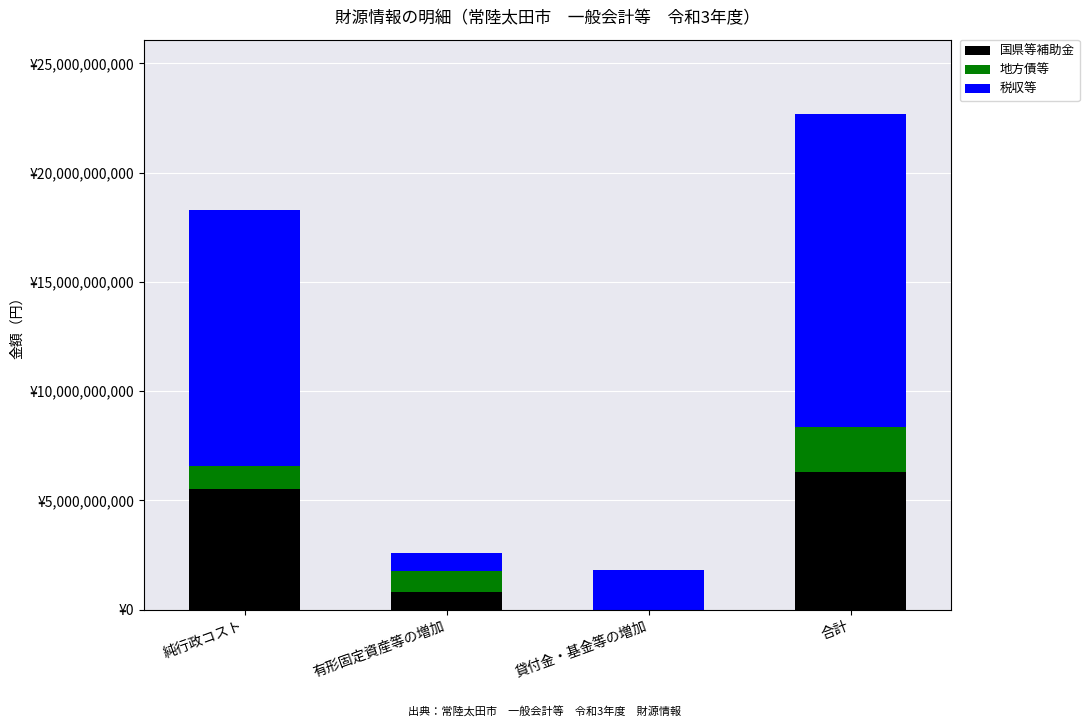

Between 純行政コスト and 貸付金・基金等の増加, which is larger?

純行政コスト